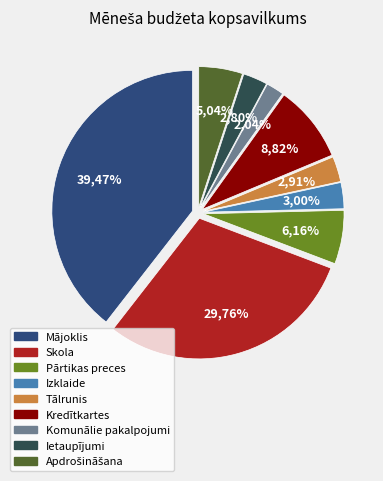

Rank the categories by value from highest to lowest.

Mājoklis, Skola, Kredītkartes, Pārtikas preces, Apdrošināšana, Izklaide, Tālrunis, Ietaupījumi, Komunālie pakalpojumi